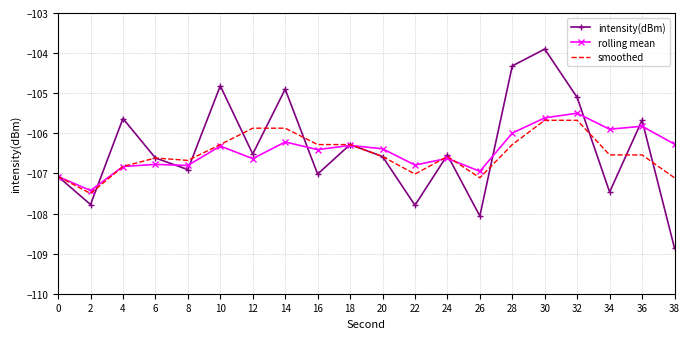

Is the value of intensity(dBm) at 16 greater than the value of rolling mean at 30?

No